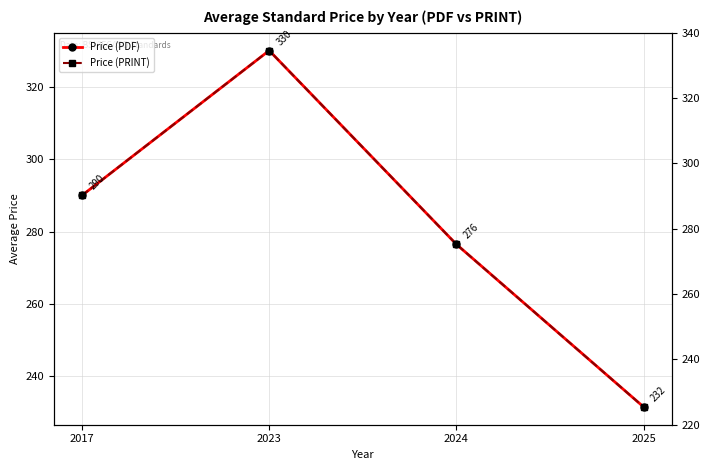

Reading right to left, extract all data points from this chart.

Price (PDF): 231.6	276.5	330.0	290.0
Price (PRINT): 231.6	276.5	330.0	290.0